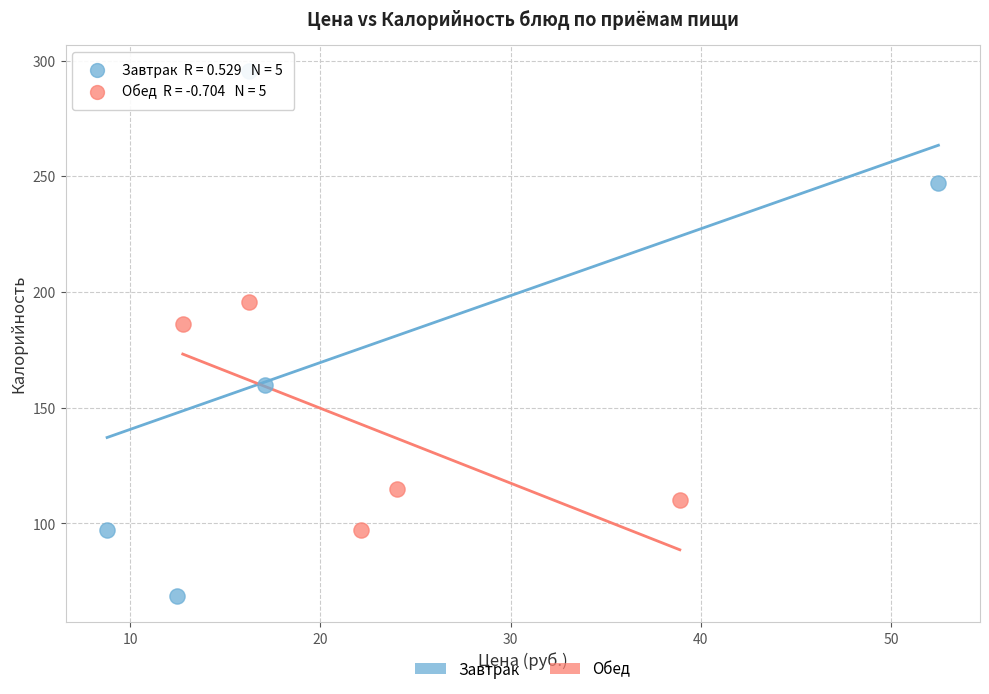

Which series has the largest Y range (max minus min)?

Завтрак